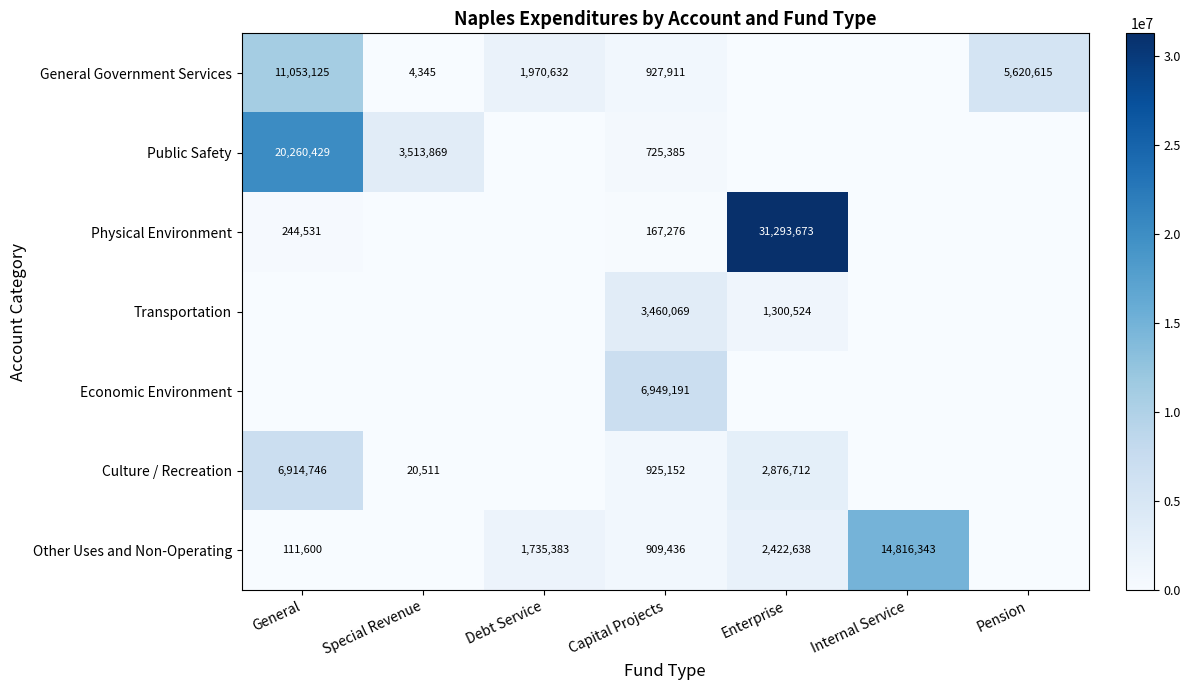

True or false: Culture / Recreation has a value of 12547 at Special Revenue.

False